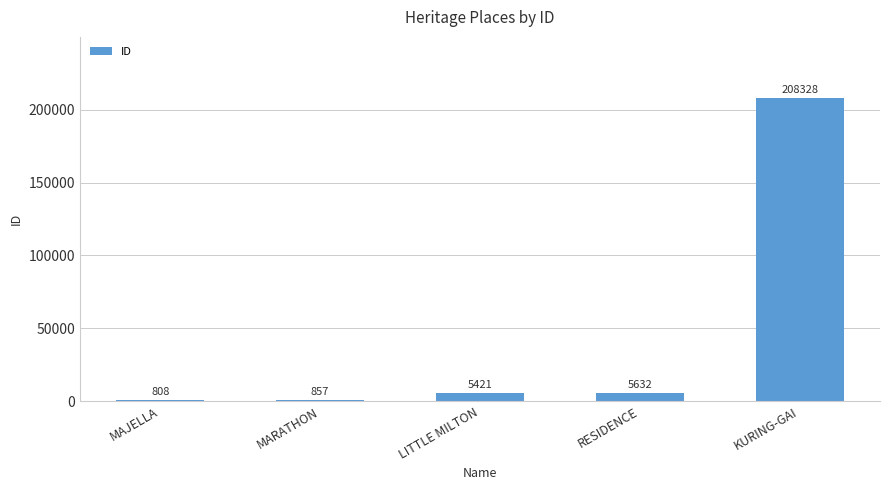

What is the smallest value displayed?

808